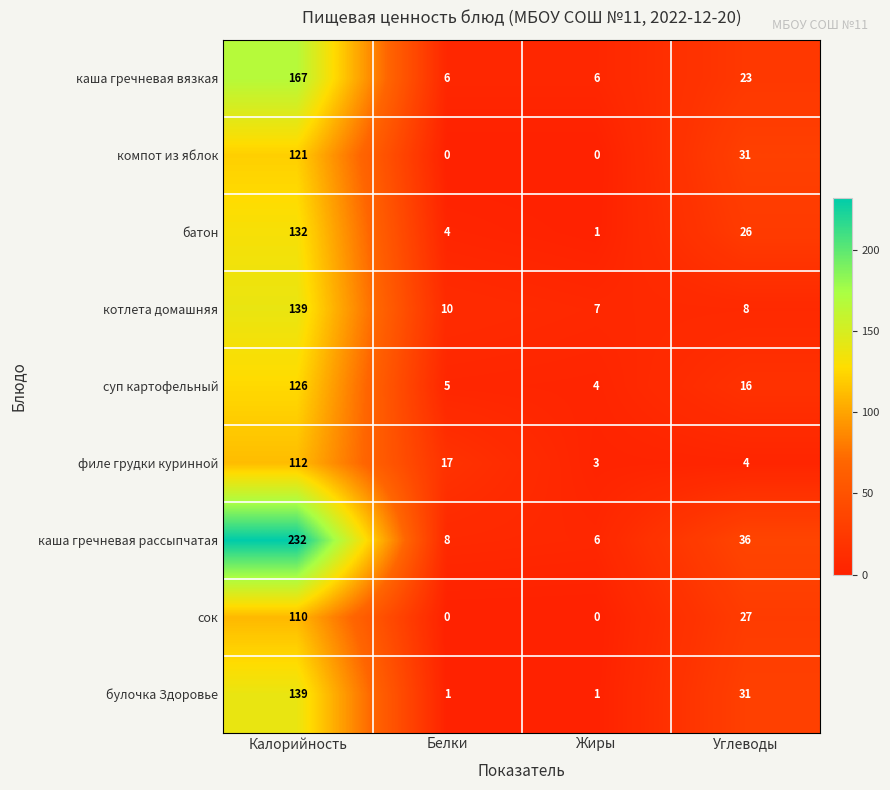

What is the approximate value of филе грудки куринной at Белки, to the nearest 10?

20